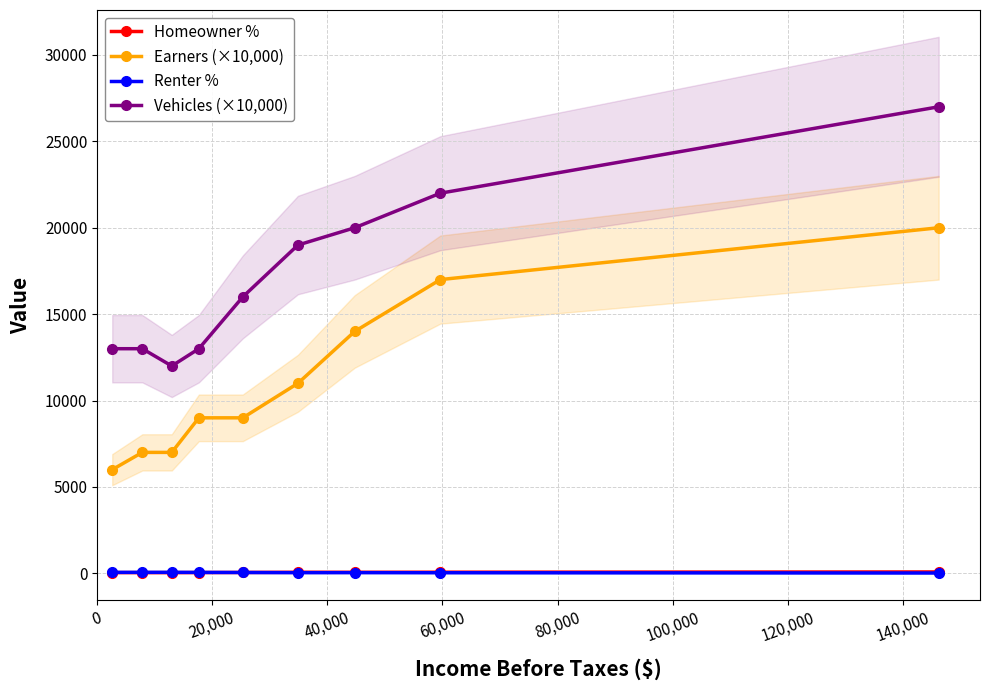

How many distinct data groups are displayed?

4